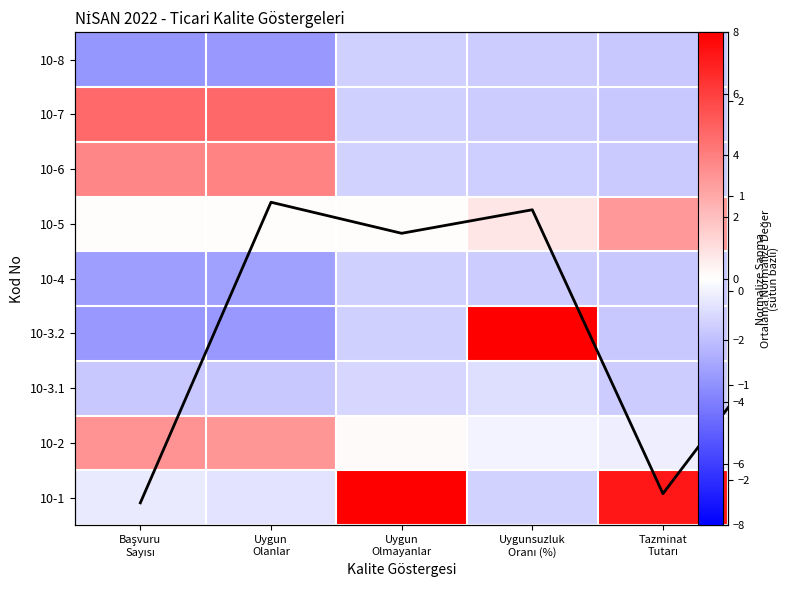

Between Uygun Olmayanlar and Uygunsuzluk Oranı (%), which series saw the biggest shift?

10-8